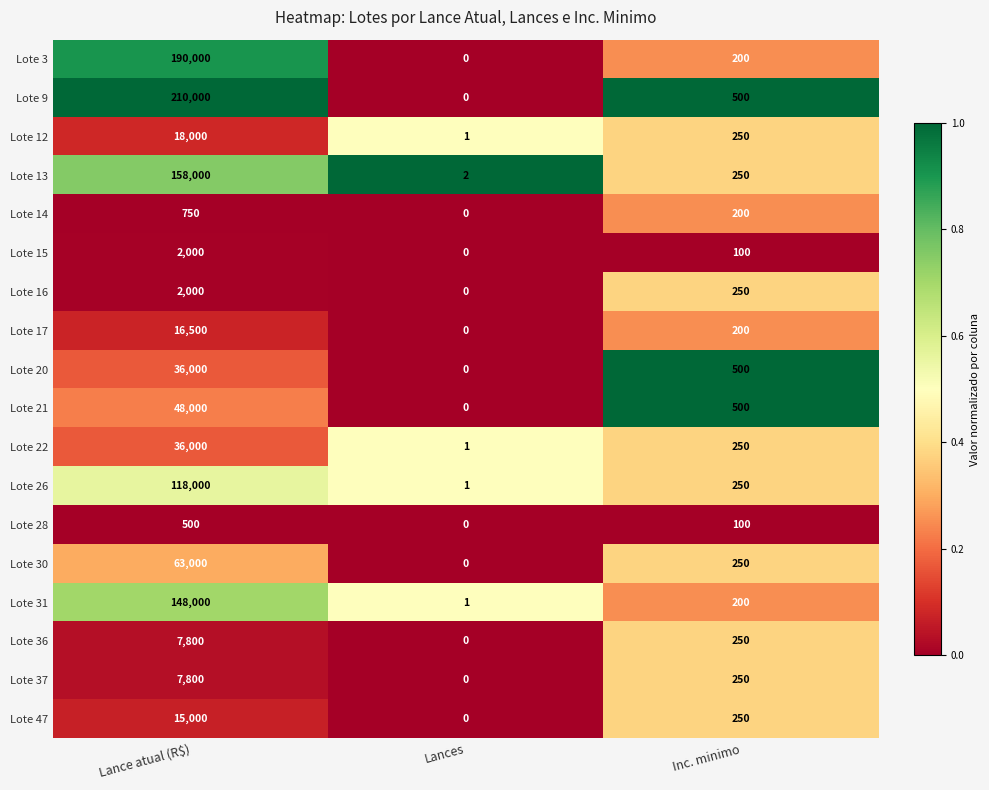

Which series has the largest total across all categories?

Lote 9